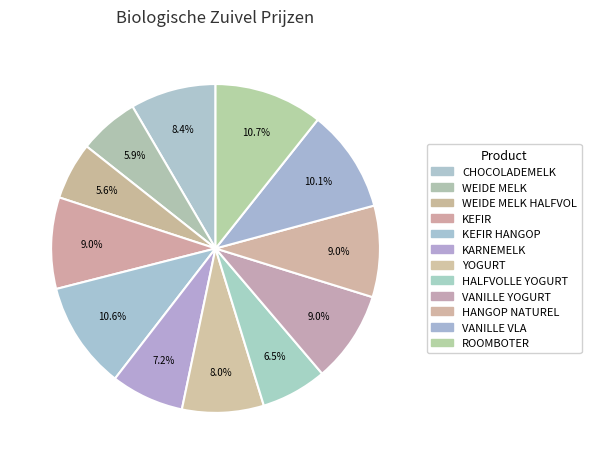

Does KEFIR represent more than half of the total?

No